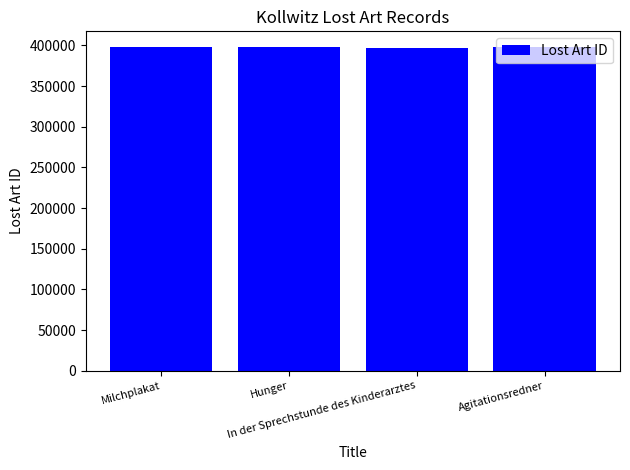

What is the greatest value displayed?

397442